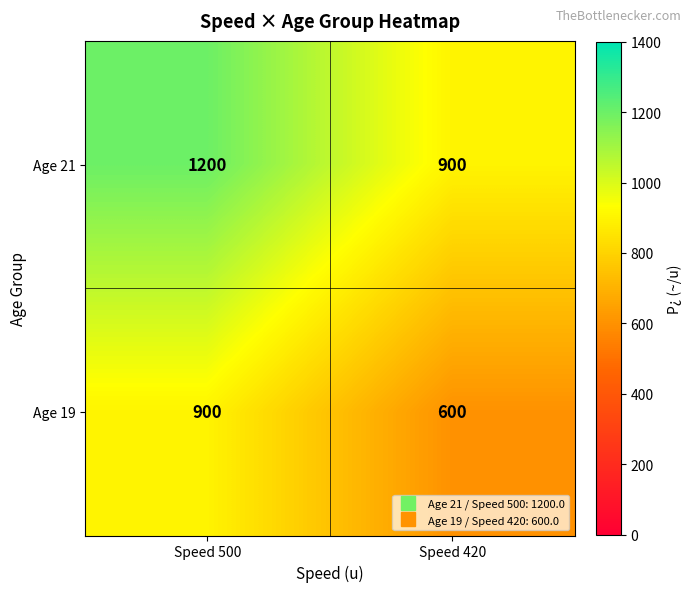

At which category is the sum across all series the highest?

Speed 500